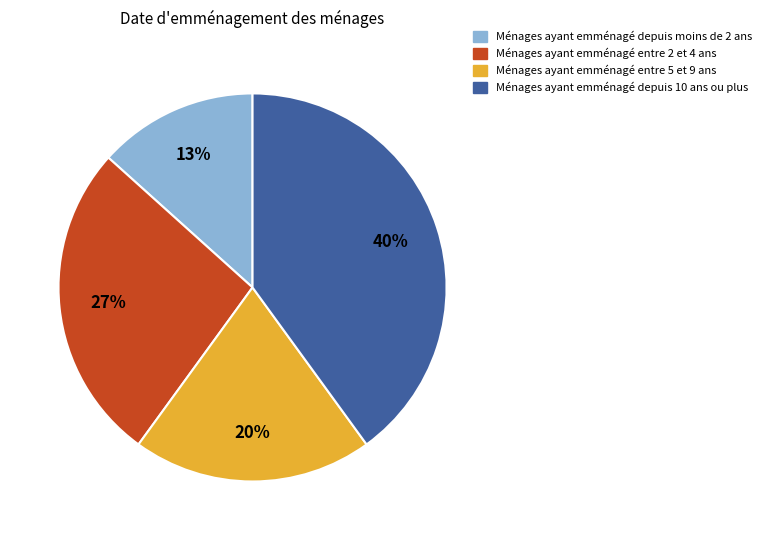

How many segments does this pie chart have?

4